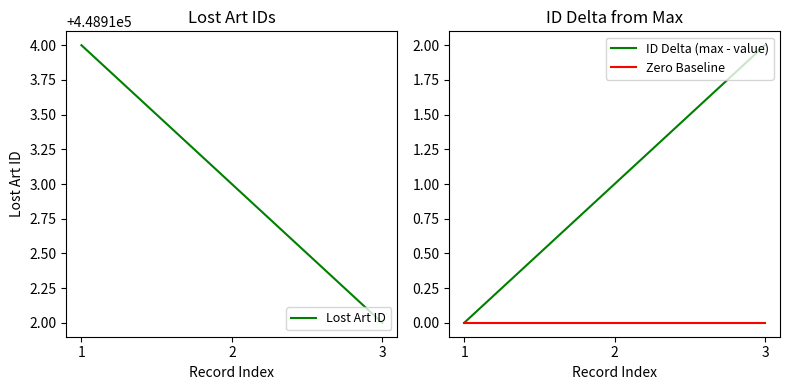

Reading left to right, extract all data points from this chart.

Lost Art ID: 448914	448913	448912
ID Delta (max - value): 0	1	2
Zero Baseline: 0	0	0